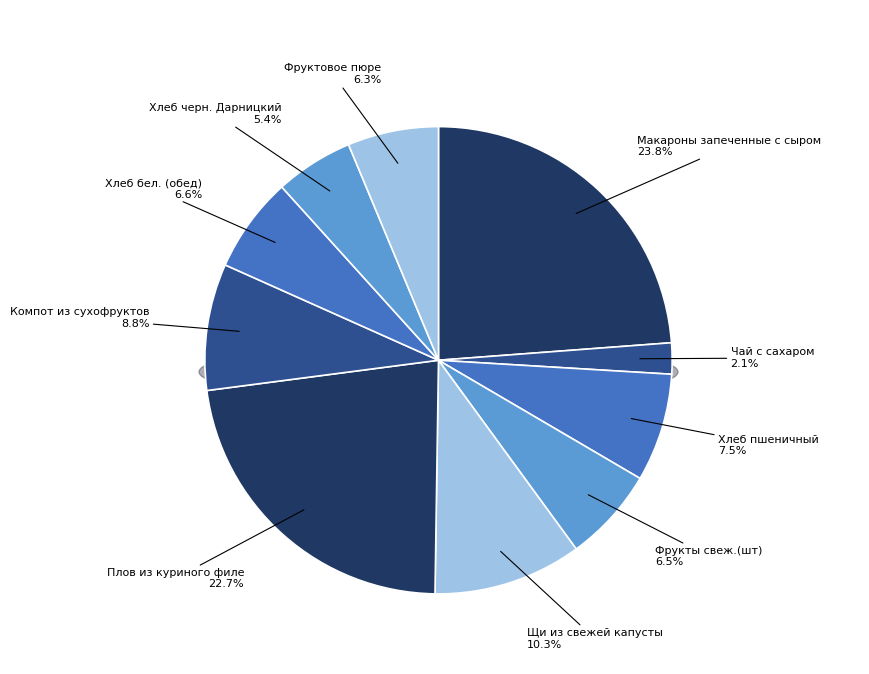

What percentage is the Фрукты свеж.(шт) slice, to the nearest percent?

7%